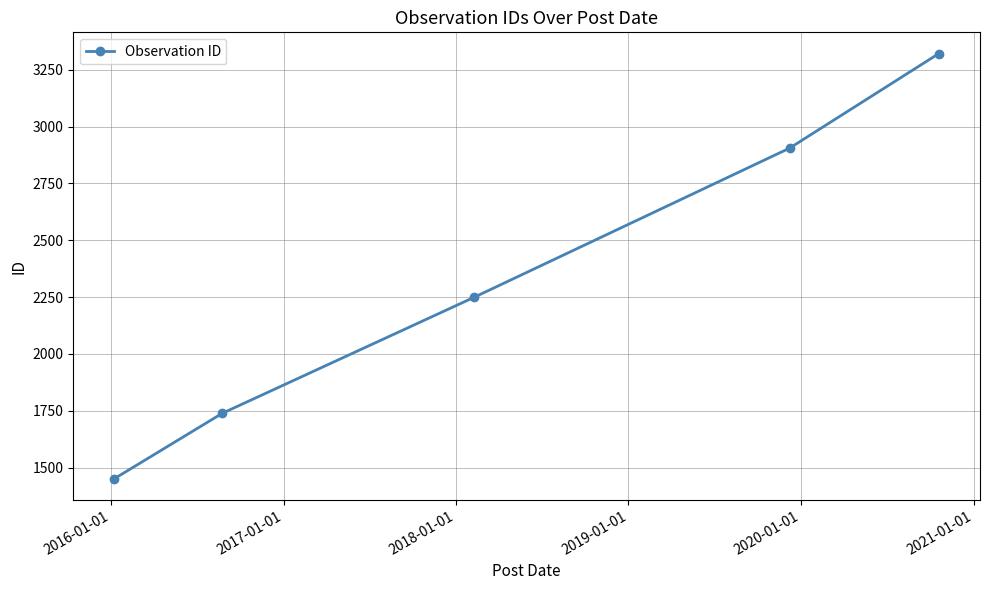

What is the maximum value shown in the chart?

3321